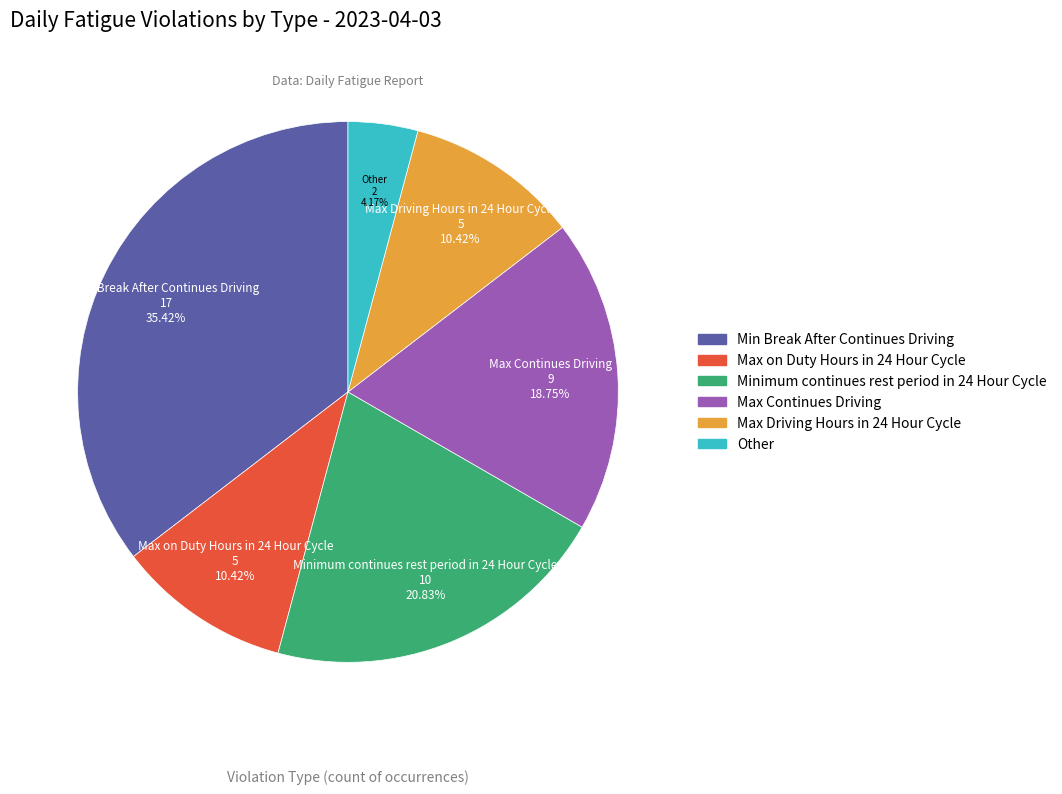

To the nearest percent, what is the difference between the Min Break After Continues Driving and Max on Duty Hours in 24 Hour Cycle slice percentages?

25%